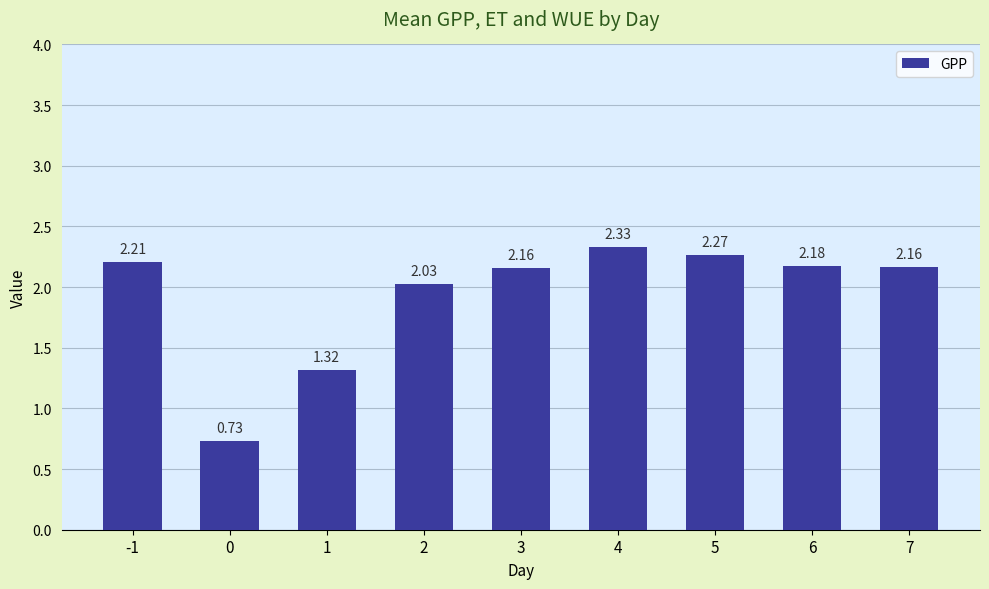

What is the change in value from 4 to 7?

-0.2